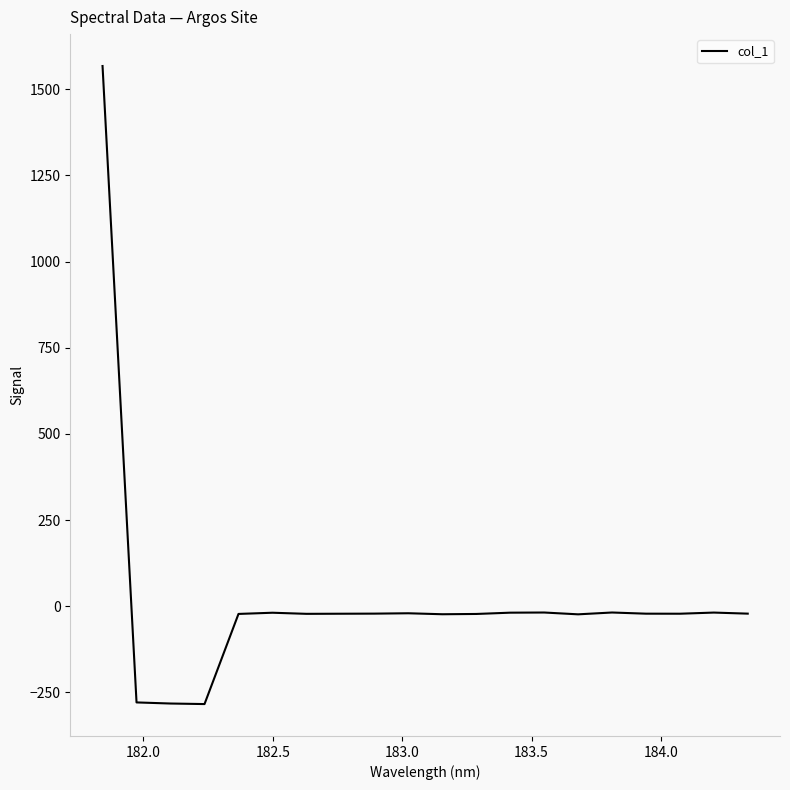

What is the difference between the maximum and minimum values?

1851.2